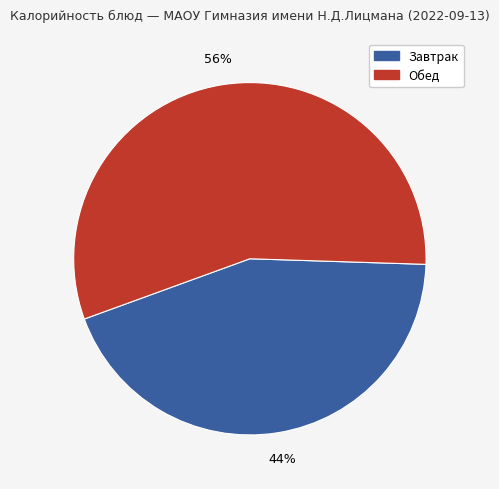

To the nearest percent, what is the average slice percentage?

50%